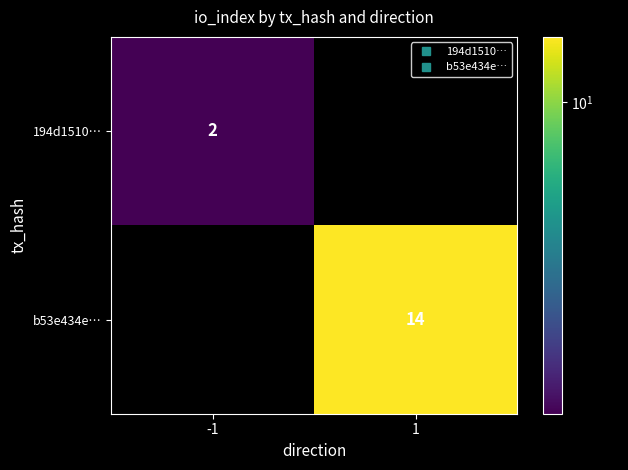

The b53e434e… series shows 14 at 1. True or false?

True